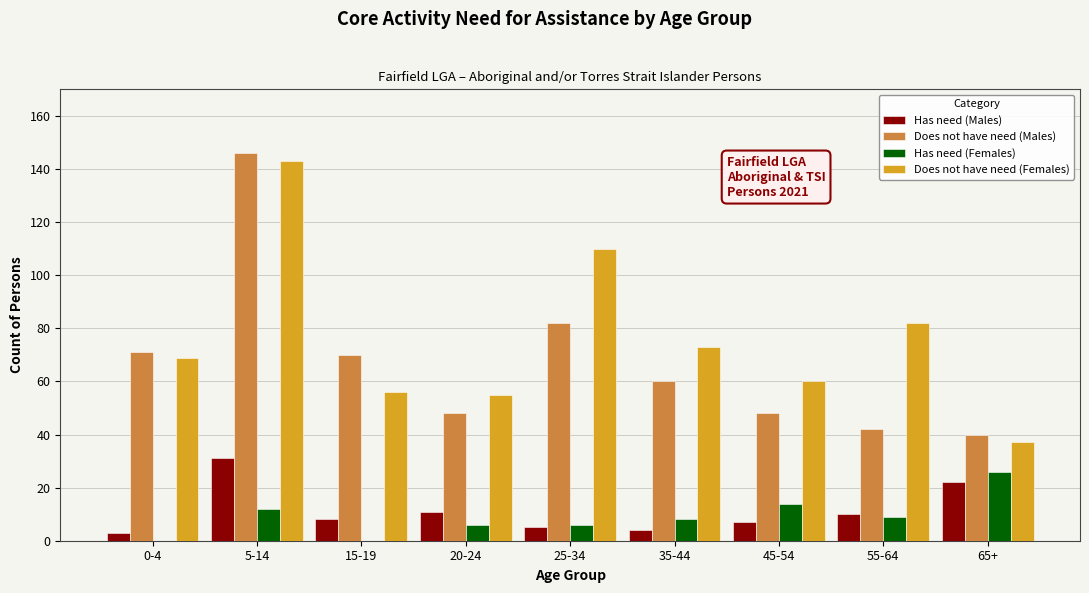

At which label does Has need (Males) reach its peak?

5-14